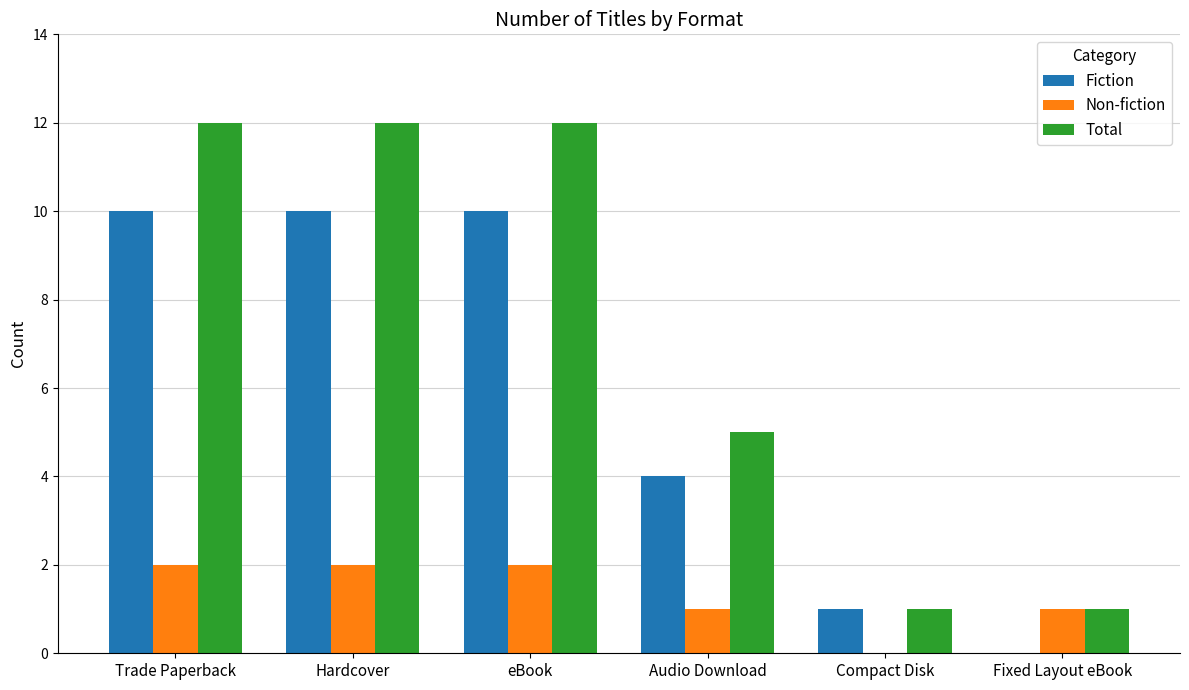

Where is Total nearest to the value 6?

Audio Download